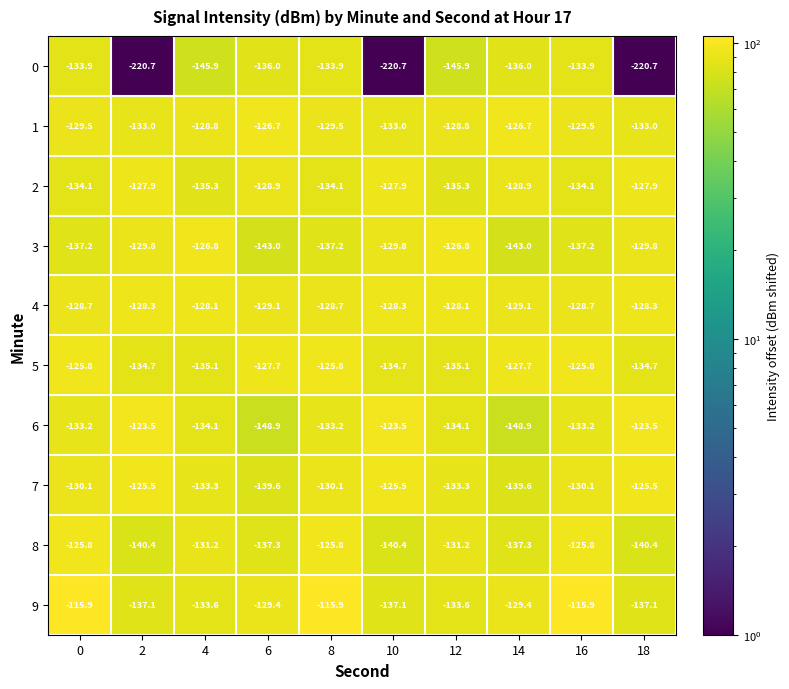

What is the total value across all series at 0?

-1294.2